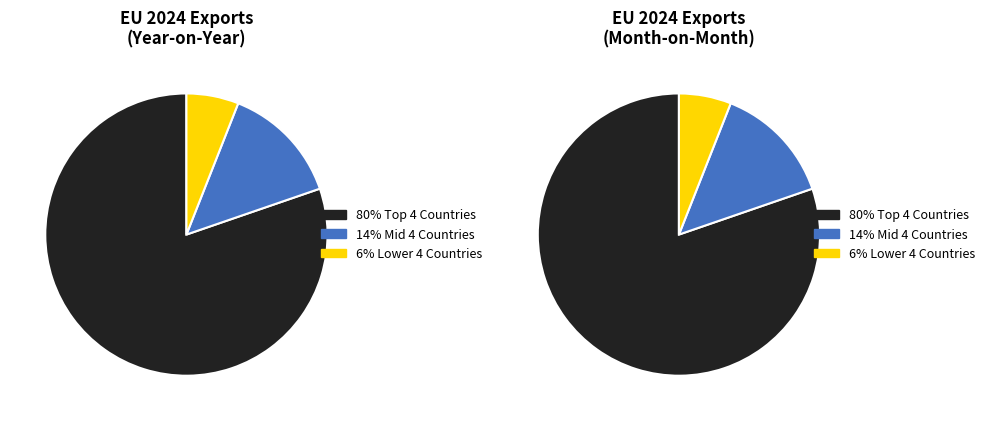

Combined, do Spain and Belgium account for over 50%?

No